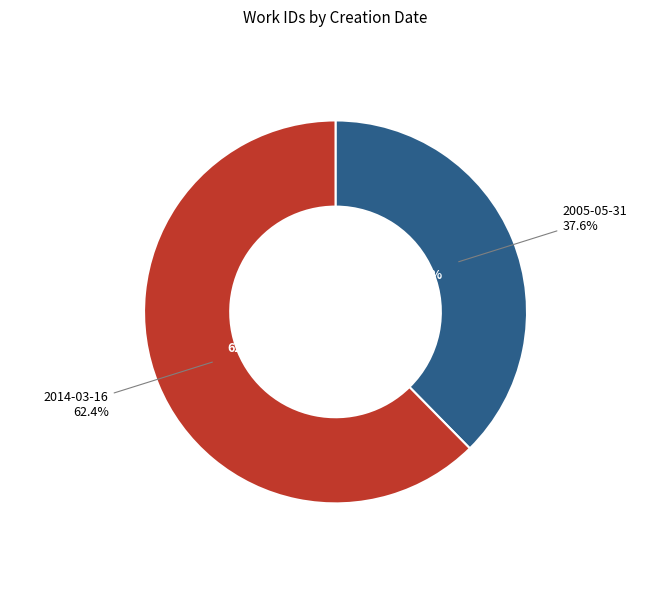

Count the number of slices in the pie.

2